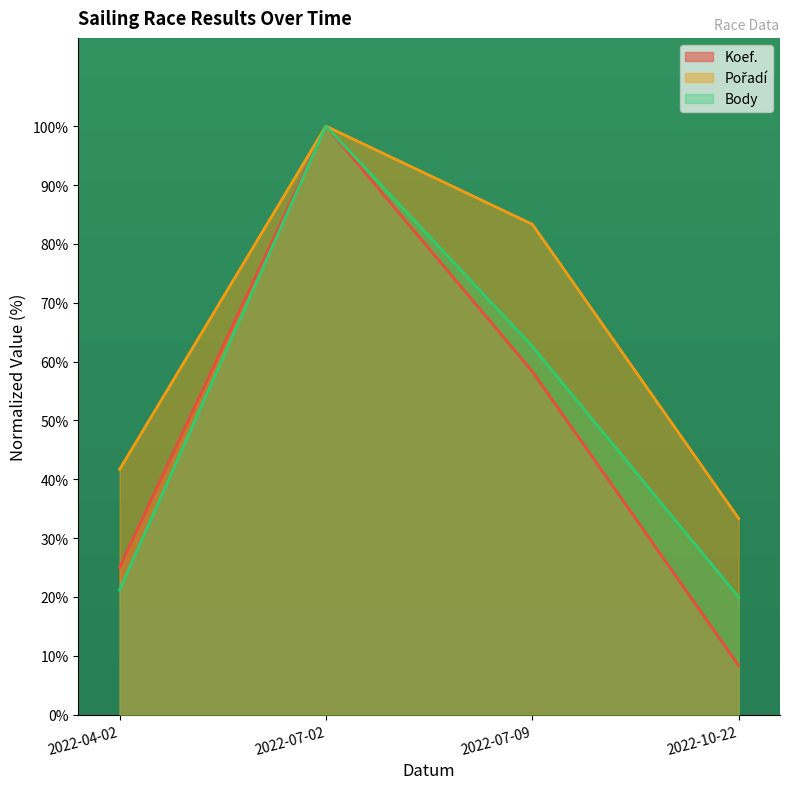

True or false: Body has a value of 23.8 at 2022-07-09.

False